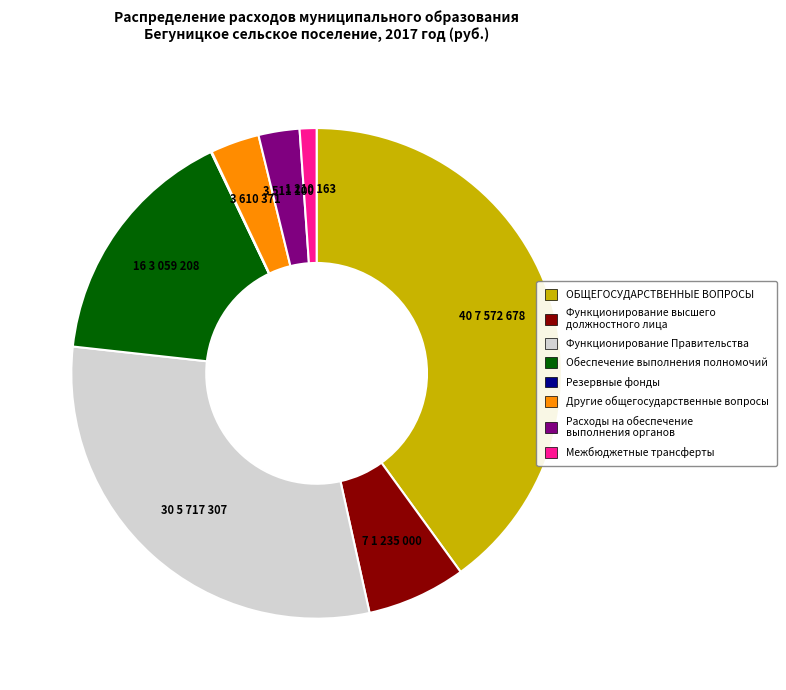

Approximately how many times larger is the value at Функционирование высшего должностного лица compared to Межбюджетные трансферты?

5.9